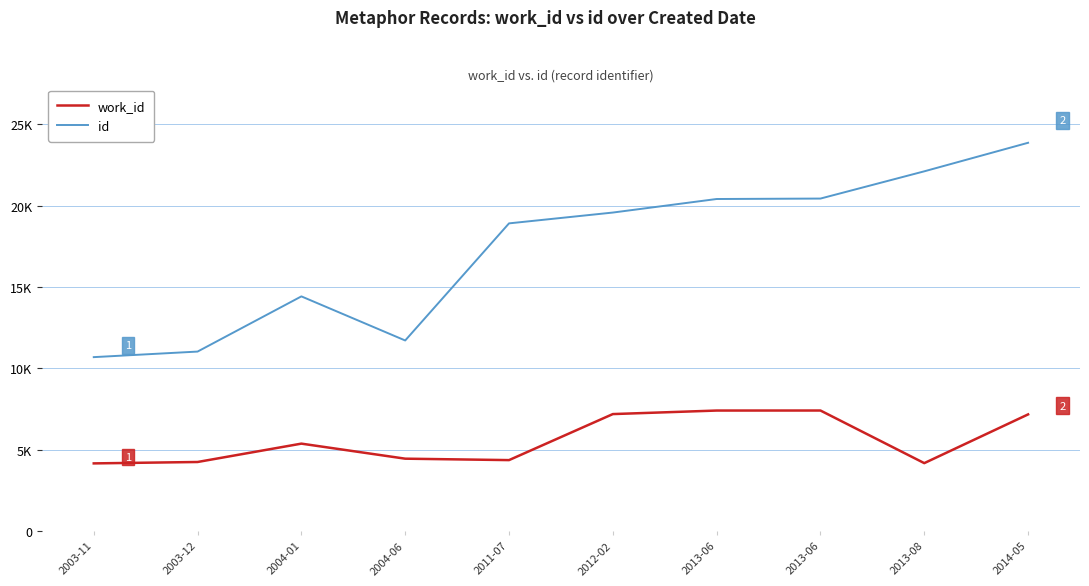

At which category does work_id reach its first local peak?

2004-01